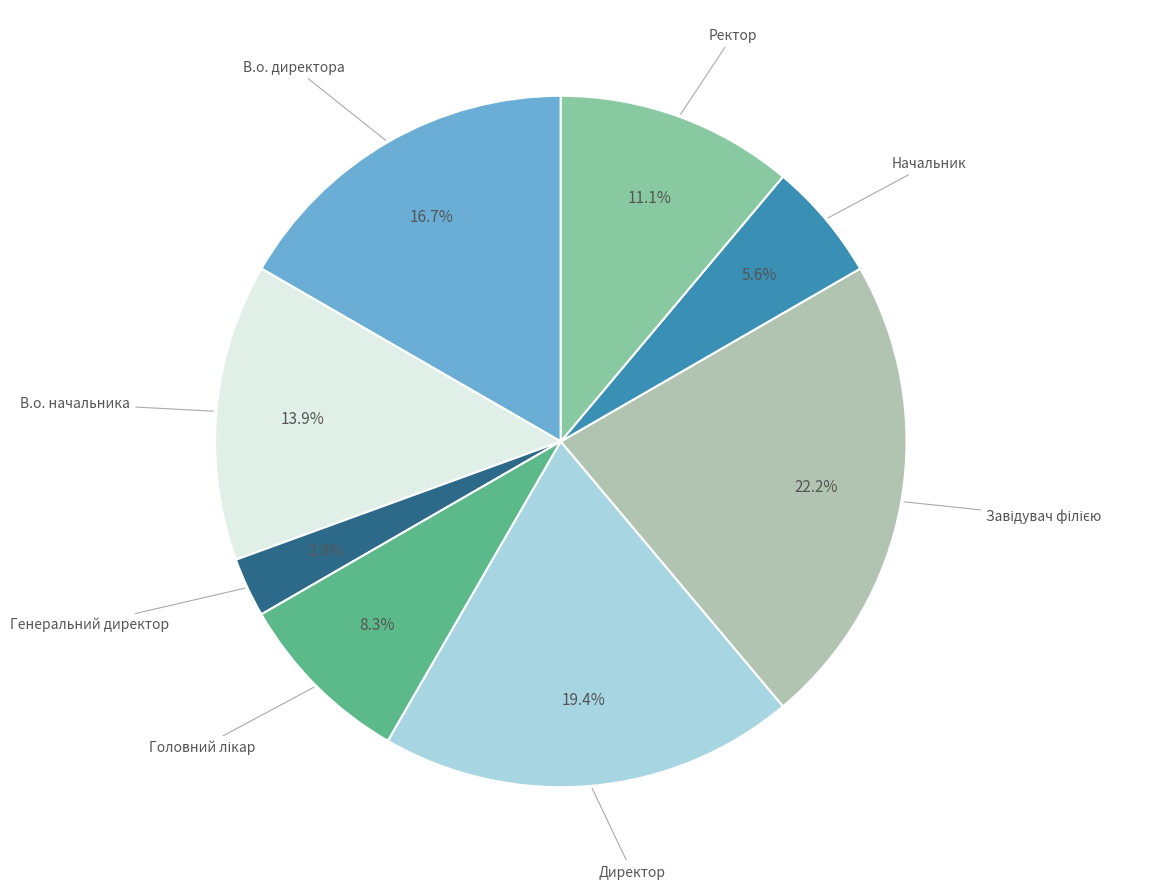

To the nearest percent, what is the difference between the largest and smallest slice percentages?

19%